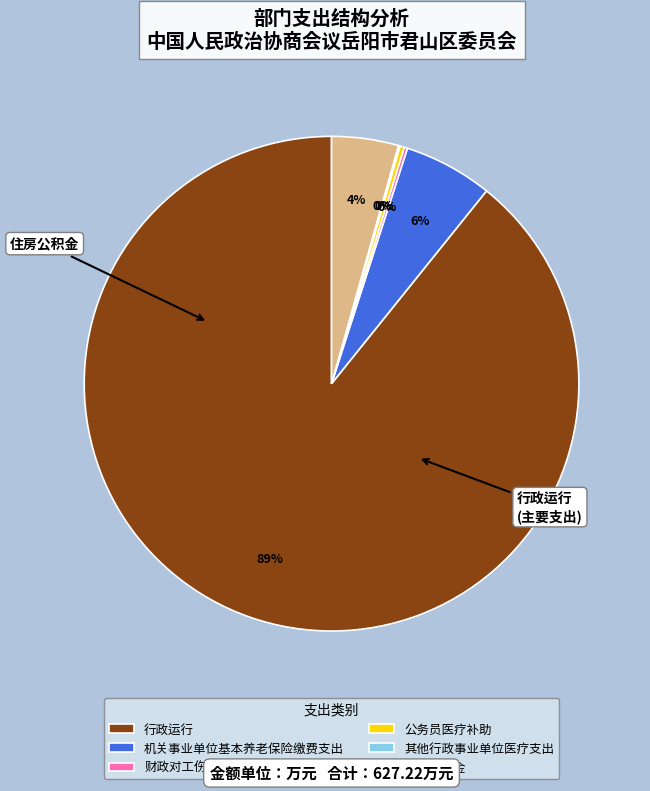

What is the majority slice?

行政运行